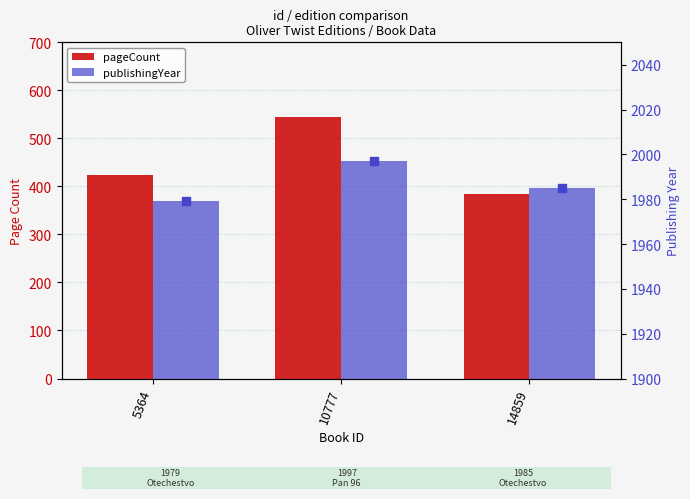

At which category is the sum across all series the highest?

10777